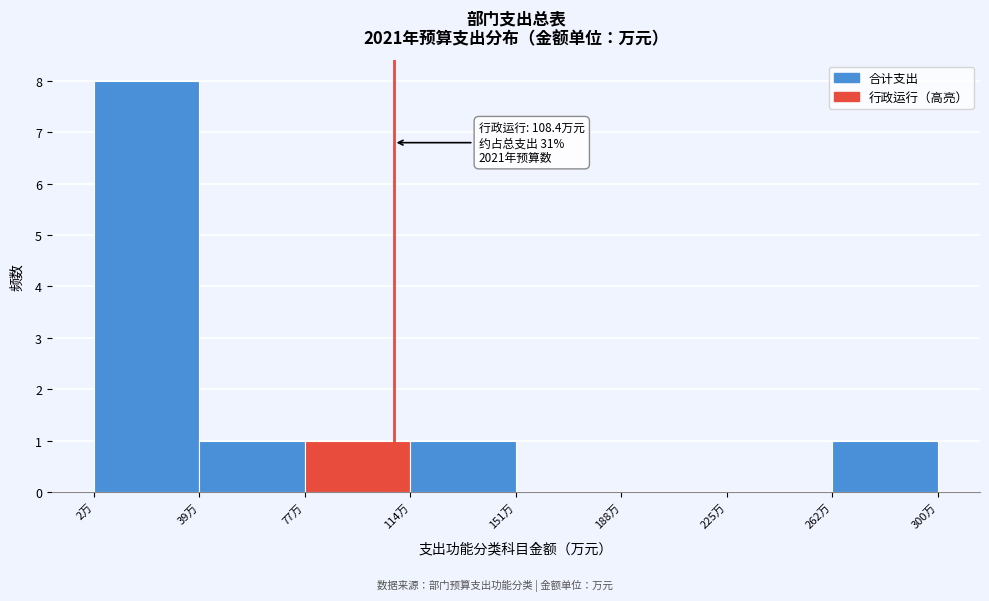

Which range on the x-axis has the tallest bar?

5 to 40